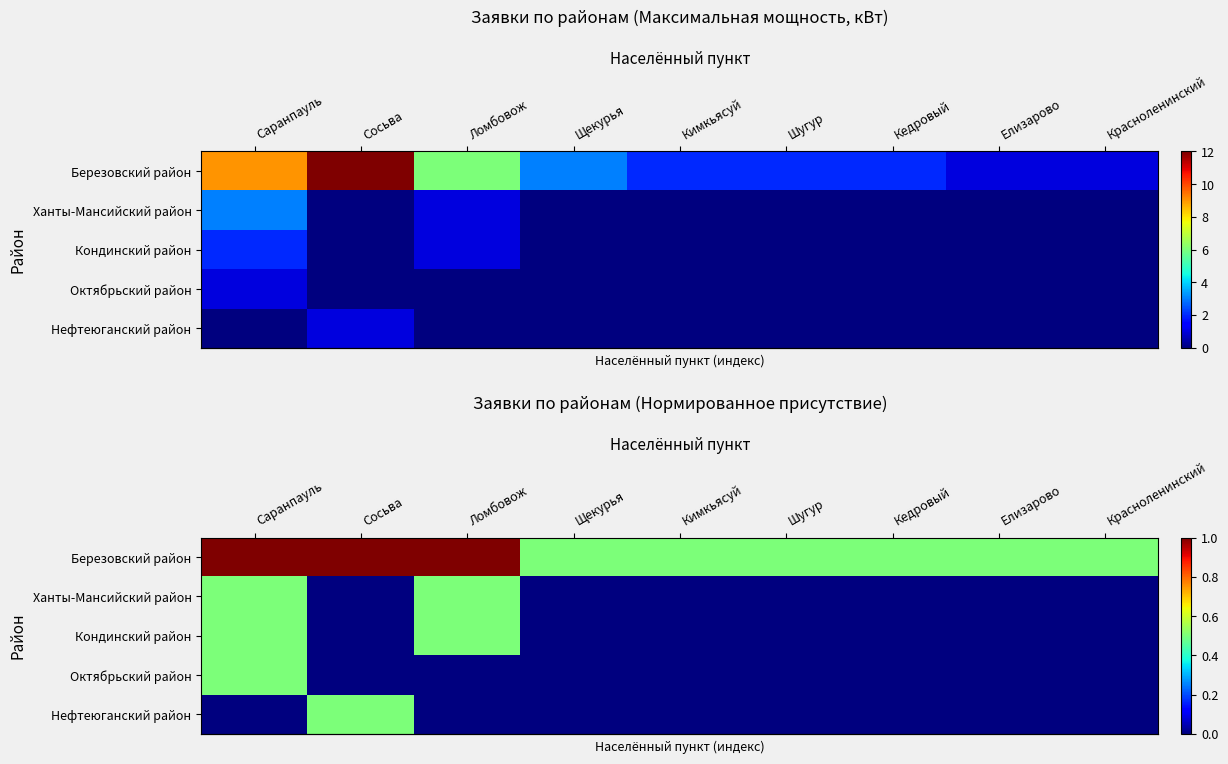

Is it true that row_2 equals -0.2 at Елизарово?

False